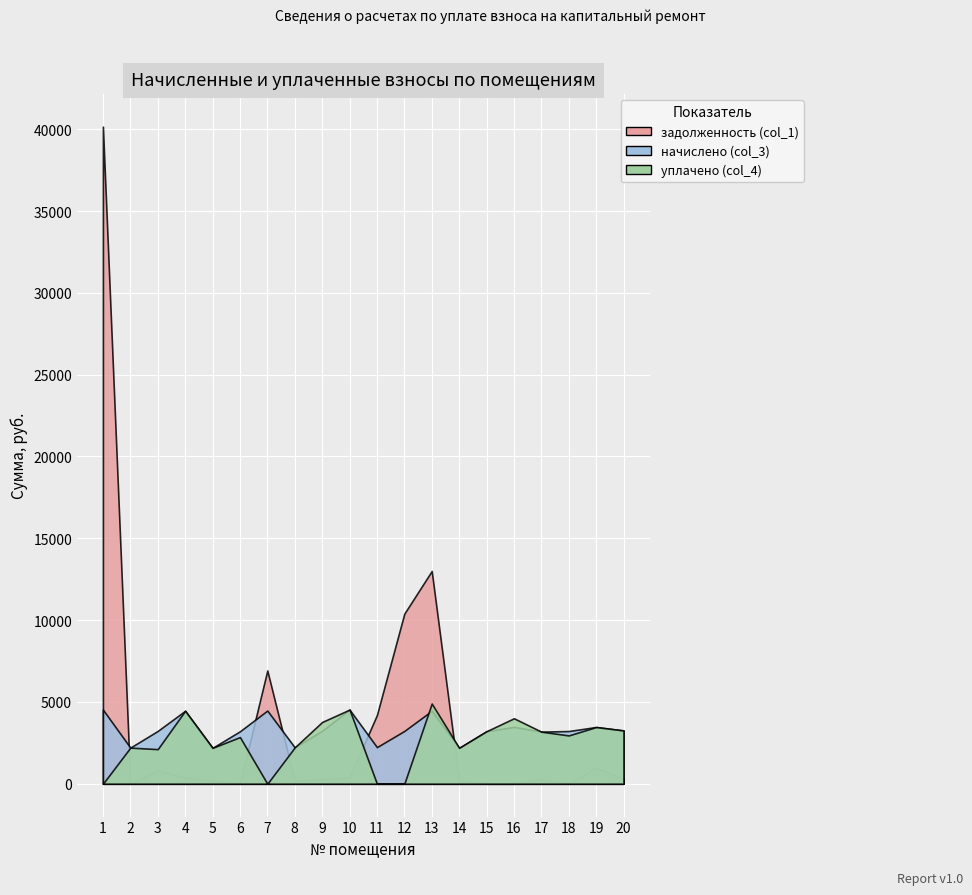

What is the value of the начислено (col_3) point at the 17th from the left?

3183.1